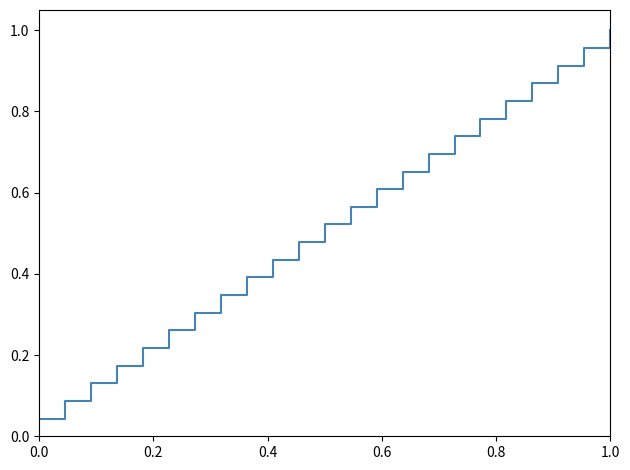

Does the chart display data point markers on the line(s)?

No